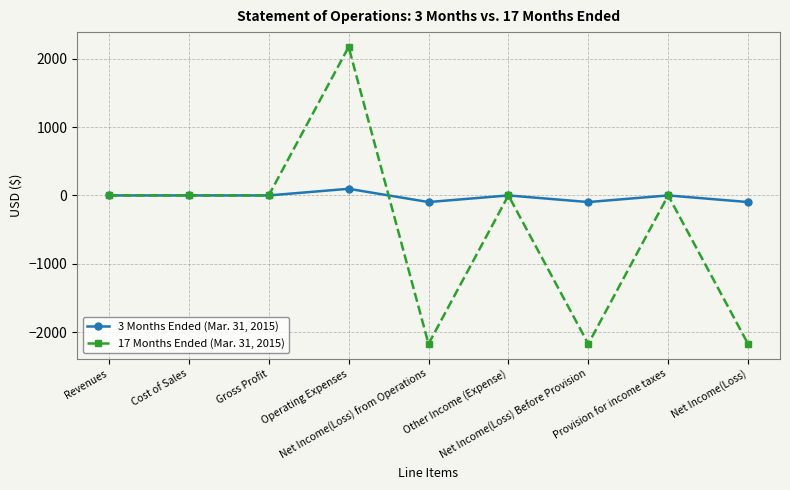

True or false: 3 Months Ended (Mar. 31, 2015) and 17 Months Ended (Mar. 31, 2015) cross at least once.

True